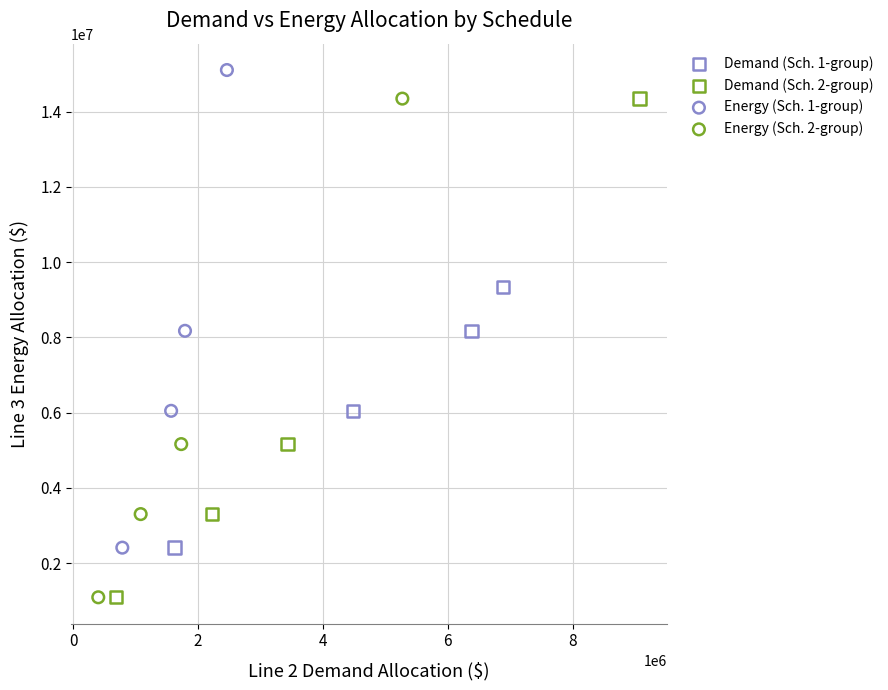

Which series reaches the maximum Y coordinate?

Energy (Sch. 1-group)